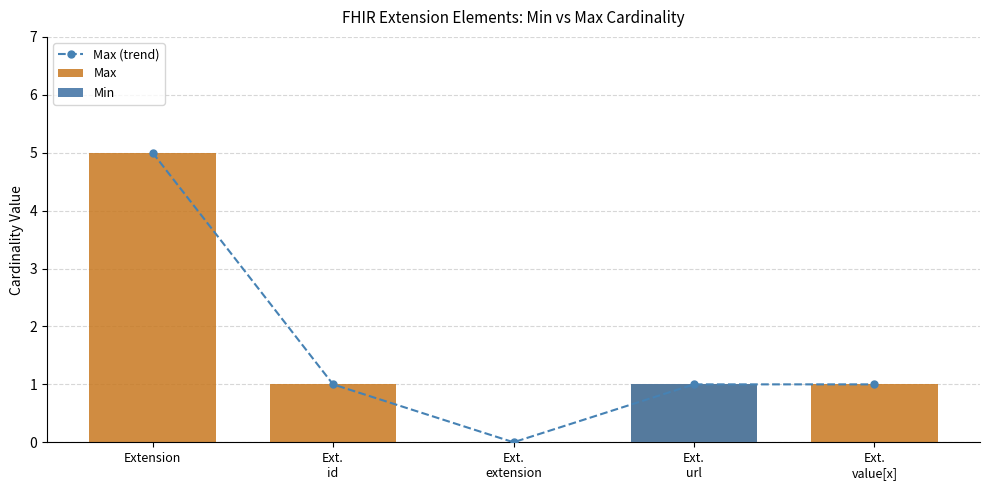

What position from the left is Ext.
id?

2